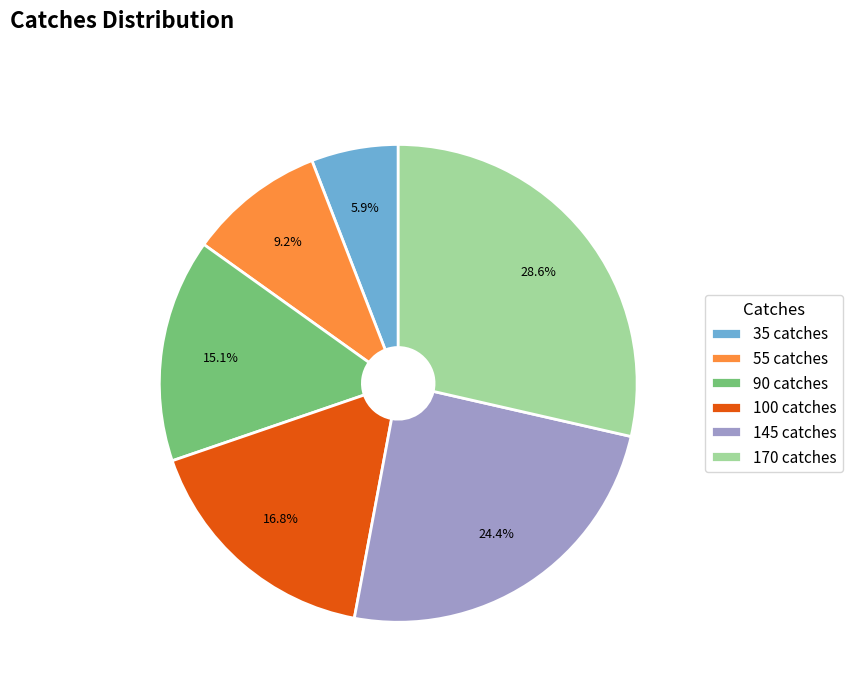

How much of the chart is everything except 170 catches?

71.4%